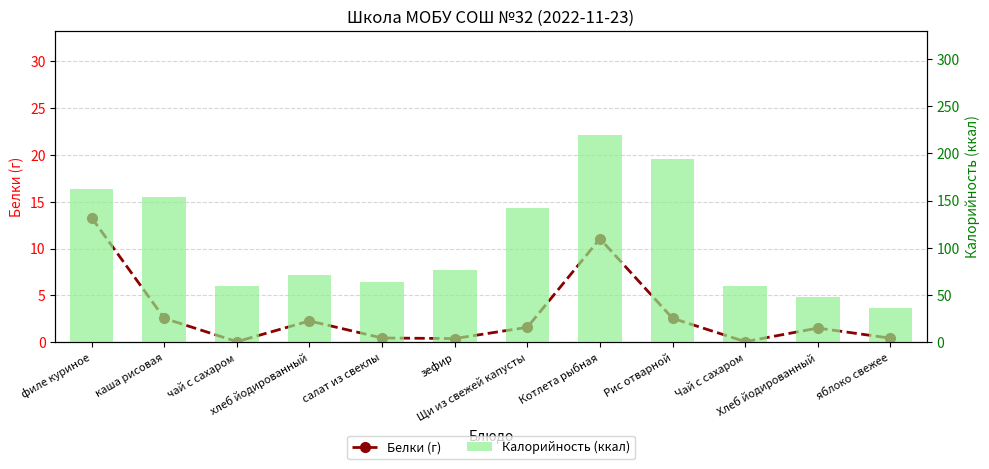

List the series in order of their overall mean, lowest first.

Белки (г), Калорийность (ккал)